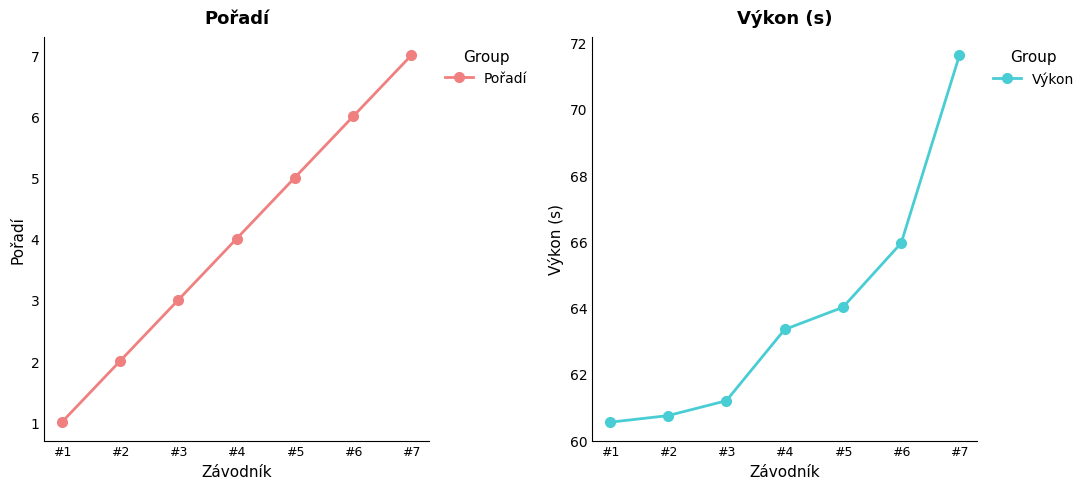

The value of Výkon at #1 is 60.5. True or false?

True